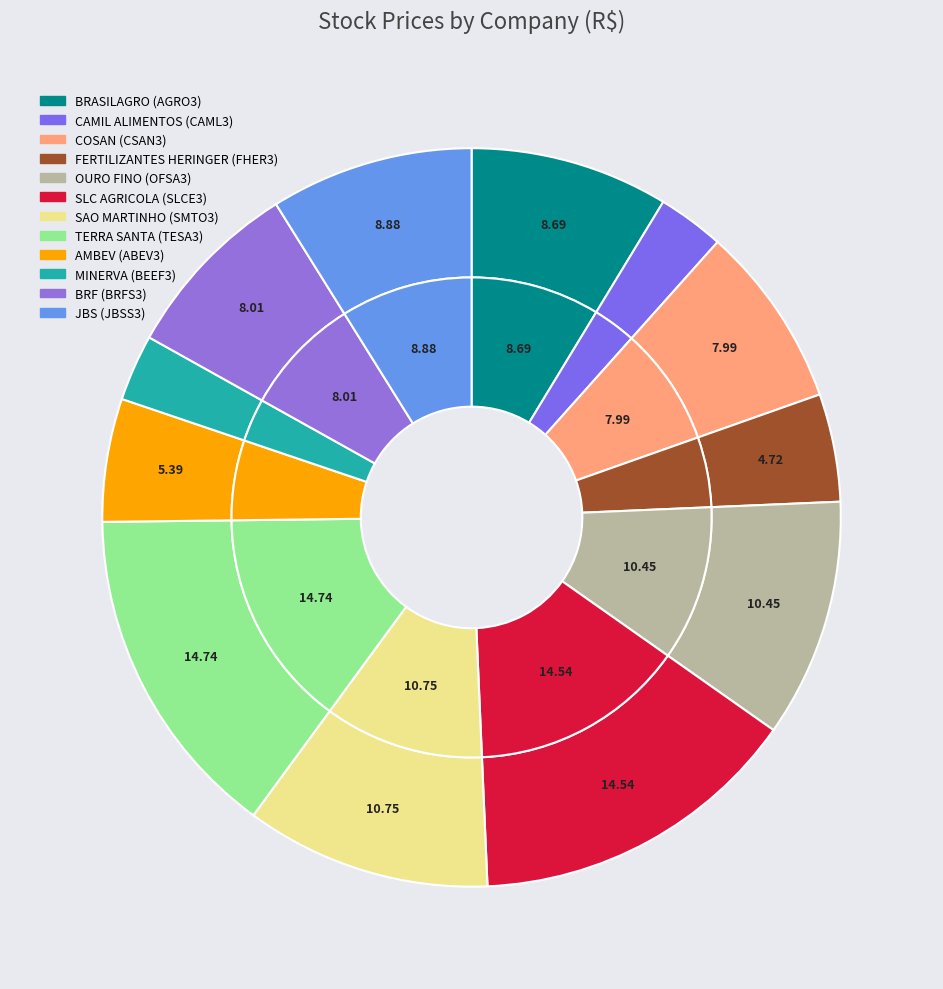

Which slice is the largest?

TESA3